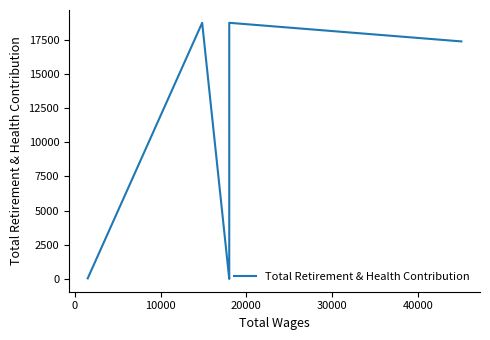

How many lines are shown in the chart?

1